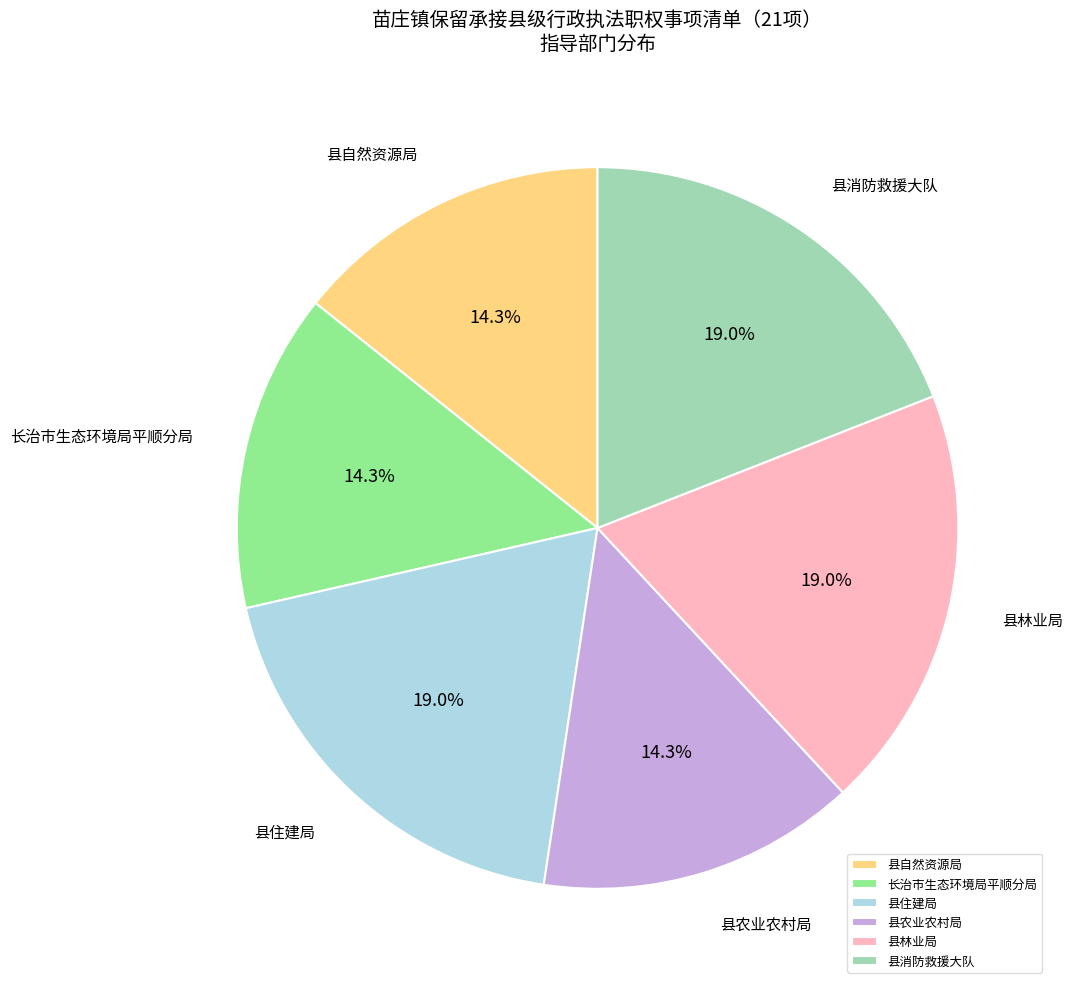

Approximately how many times larger is the value at 县消防救援大队 compared to 长治市生态环境局平顺分局?

1.3